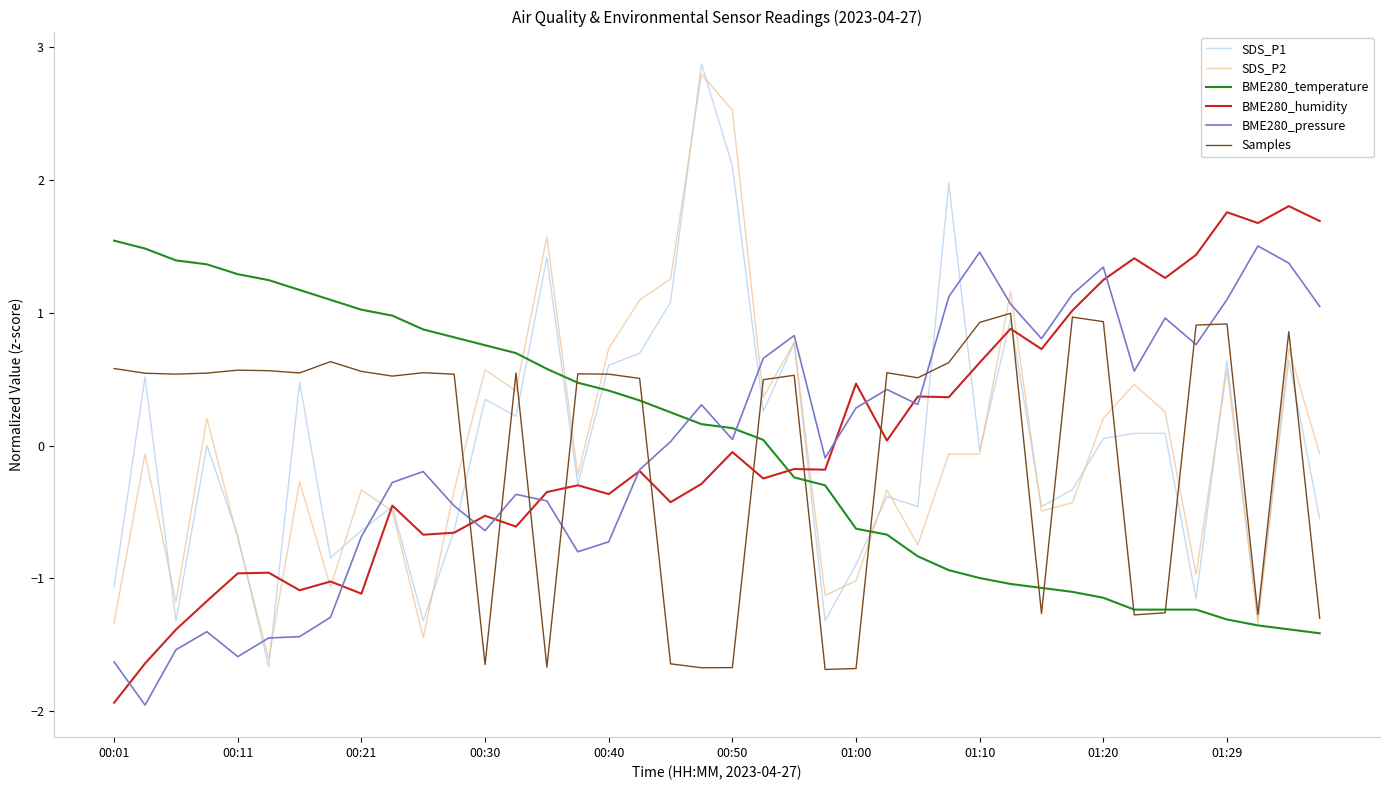

Which series has the largest range (max minus min)?

SDS_P1